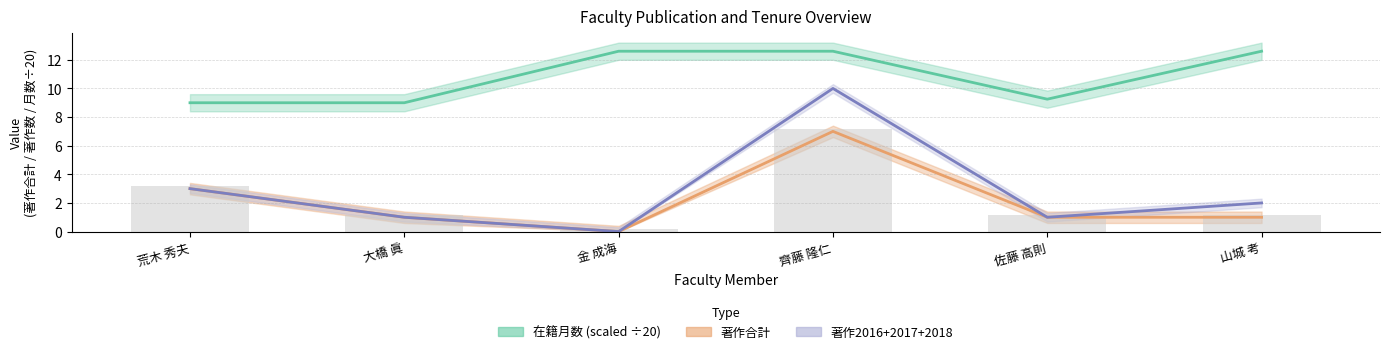

What is the total value across all series at 齊藤 隆仁?

29.6